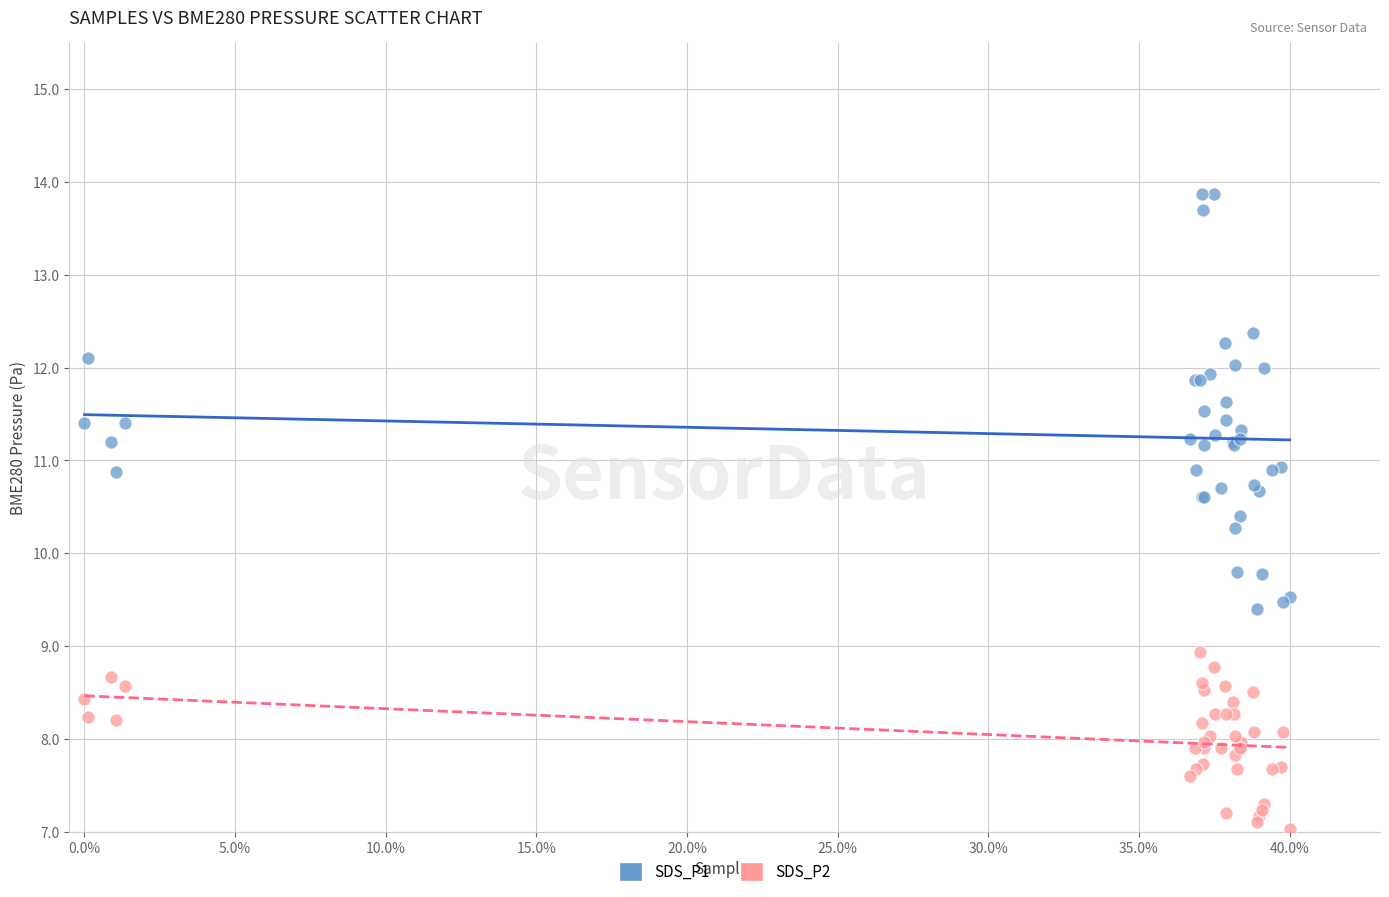

Which series contains the highest Y value?

SDS_P1